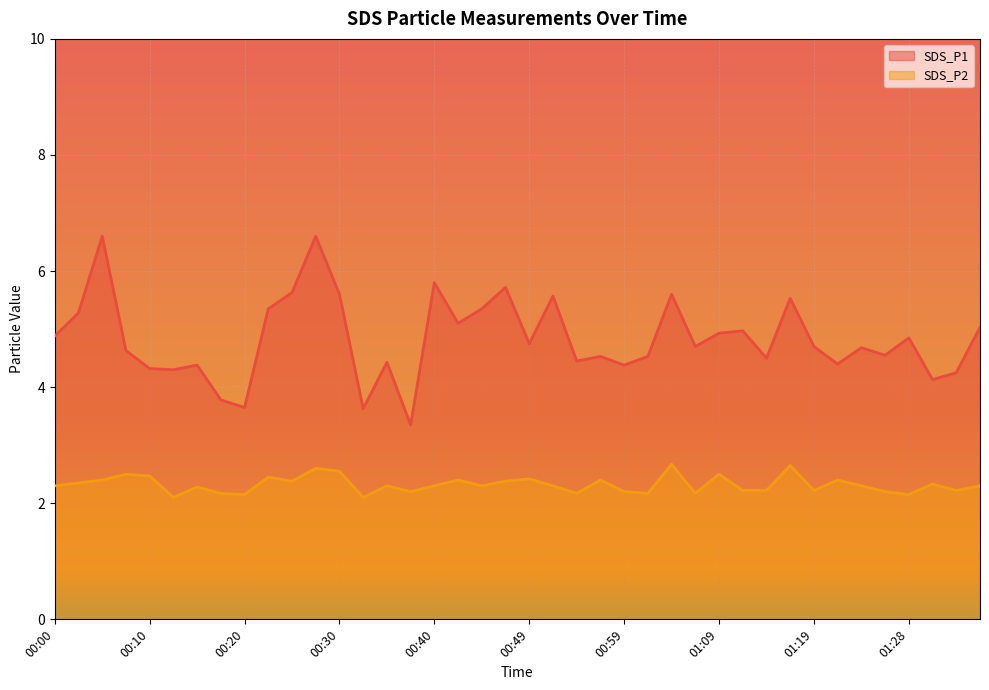

How many lines are shown in the chart?

2